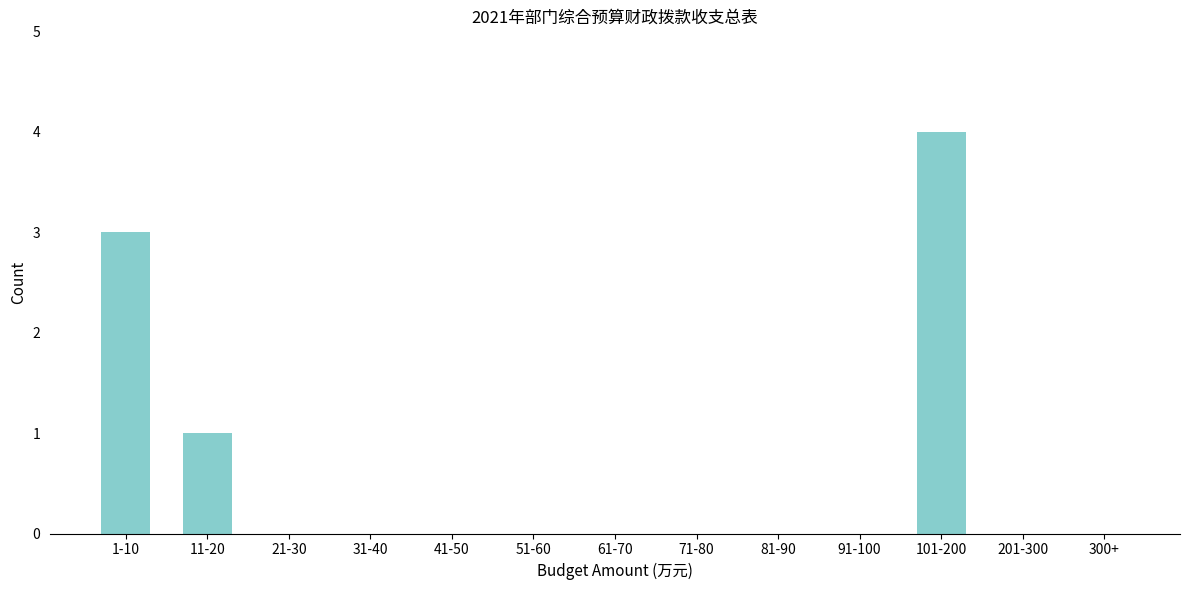

Reading left to right, list all the values displayed in this chart.

1-10=3	11-20=1	21-30=0	31-40=0	41-50=0	51-60=0	61-70=0	71-80=0	81-90=0	91-100=0	101-200=4	201-300=0	300+=0